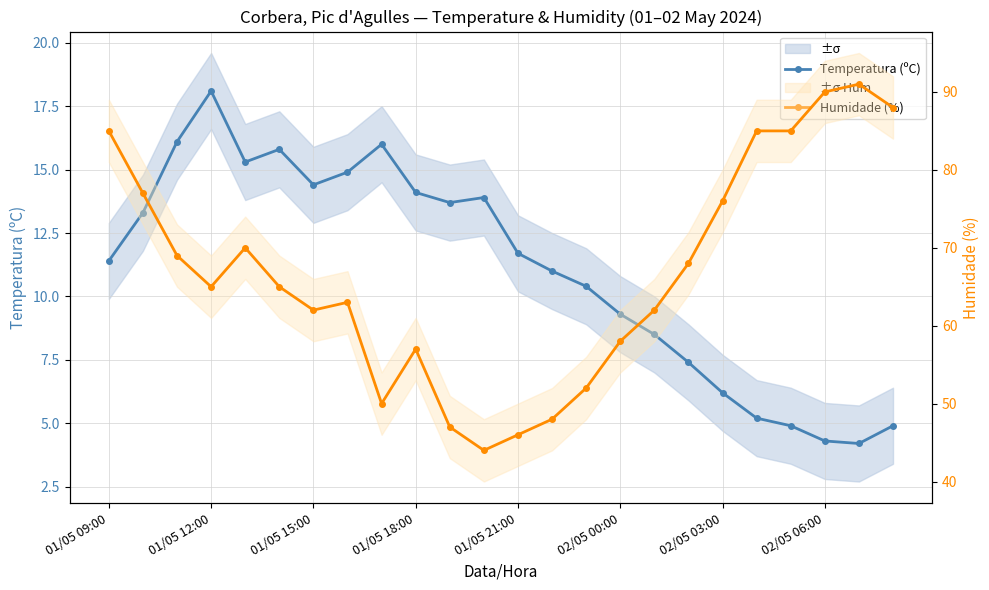

True or false: Temperatura (ºC) and Humidade (%) intersect in this chart.

False